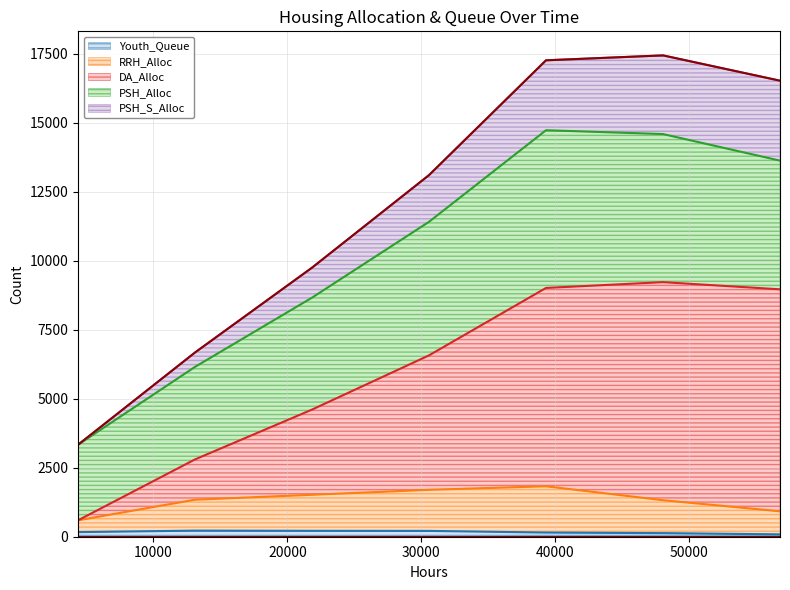

What is the value of the PSH_S_Alloc point at the 6th from the left?

17432